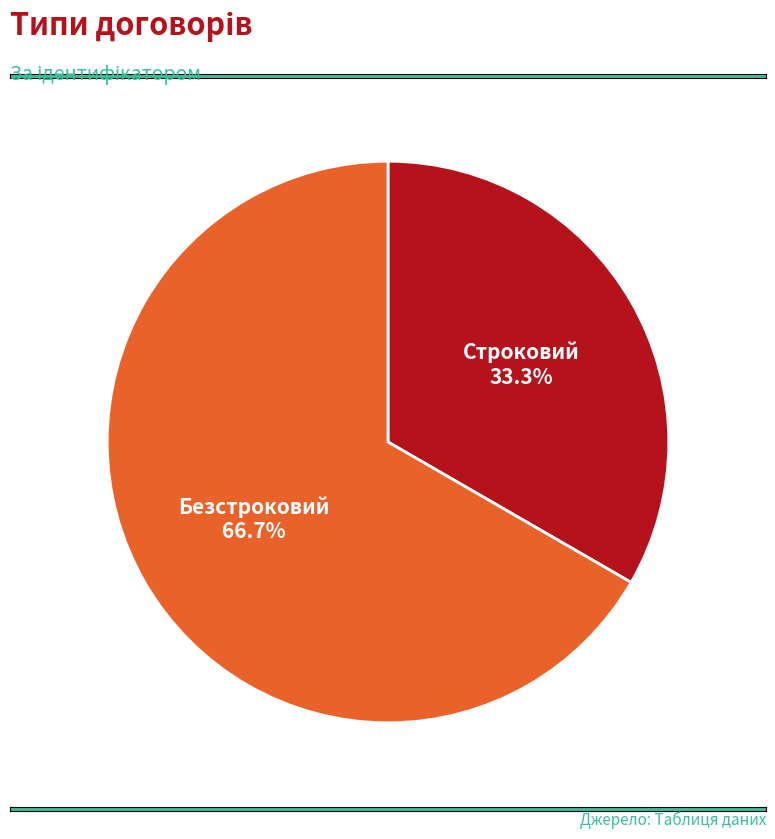

What percentage is the Строковий slice, to the nearest percent?

33%